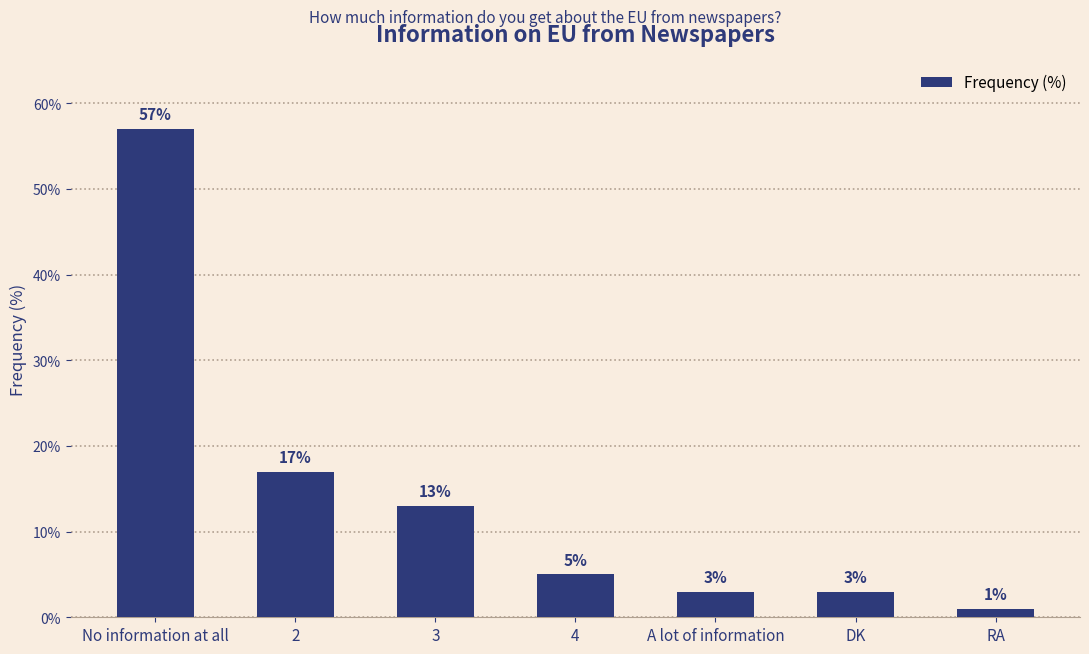

Are the bars horizontal?

No